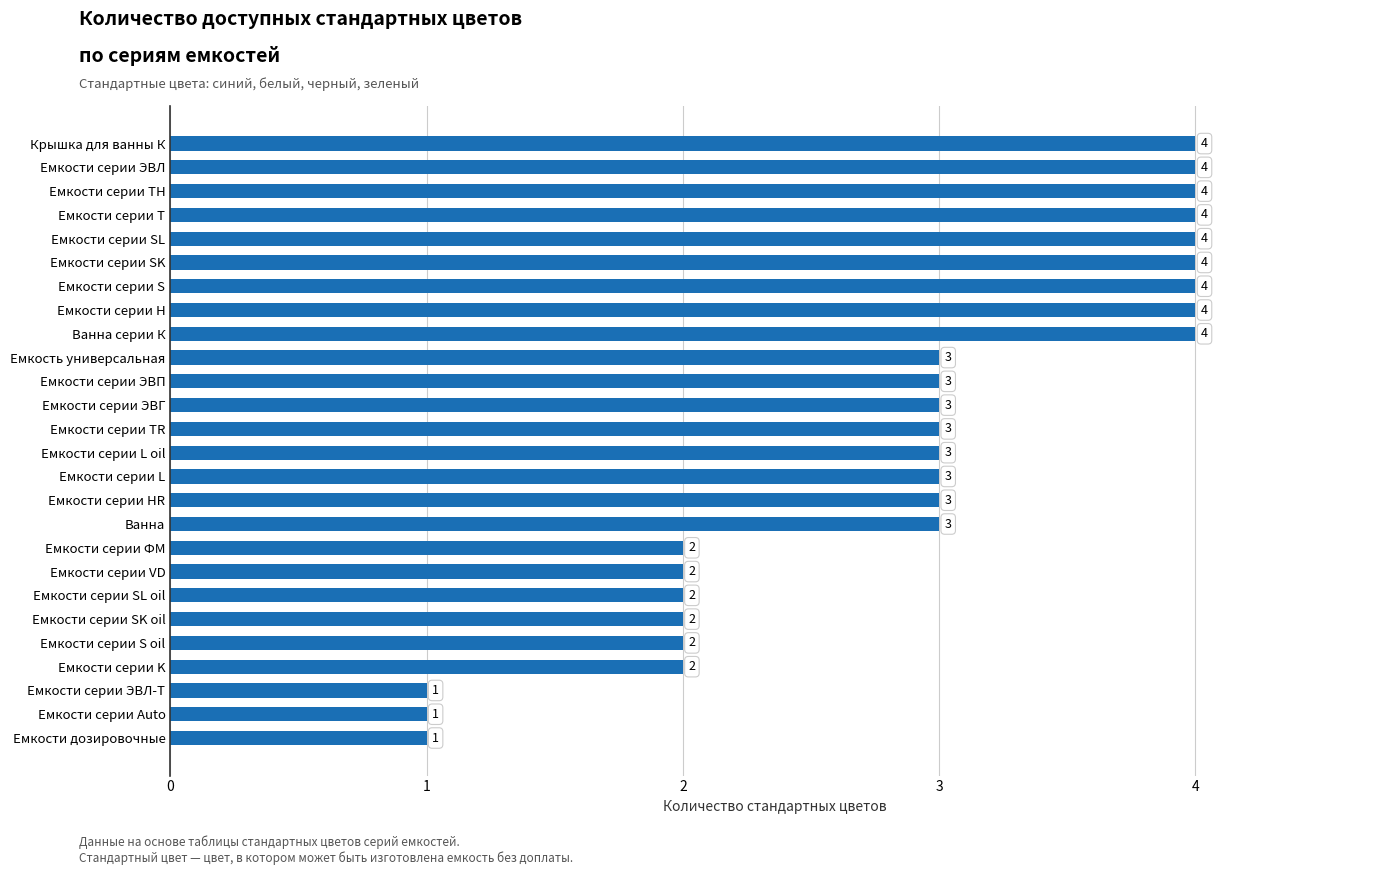

The value at Емкости серии ЭВП is 3. True or false?

True